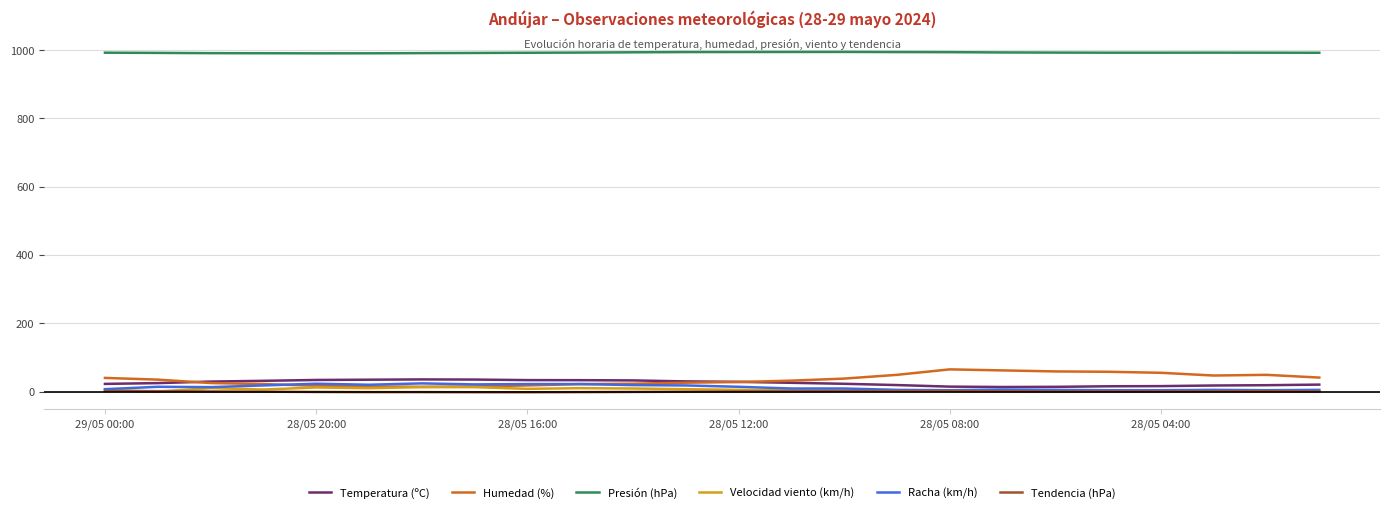

True or false: Presión (hPa) and Velocidad viento (km/h) intersect in this chart.

False